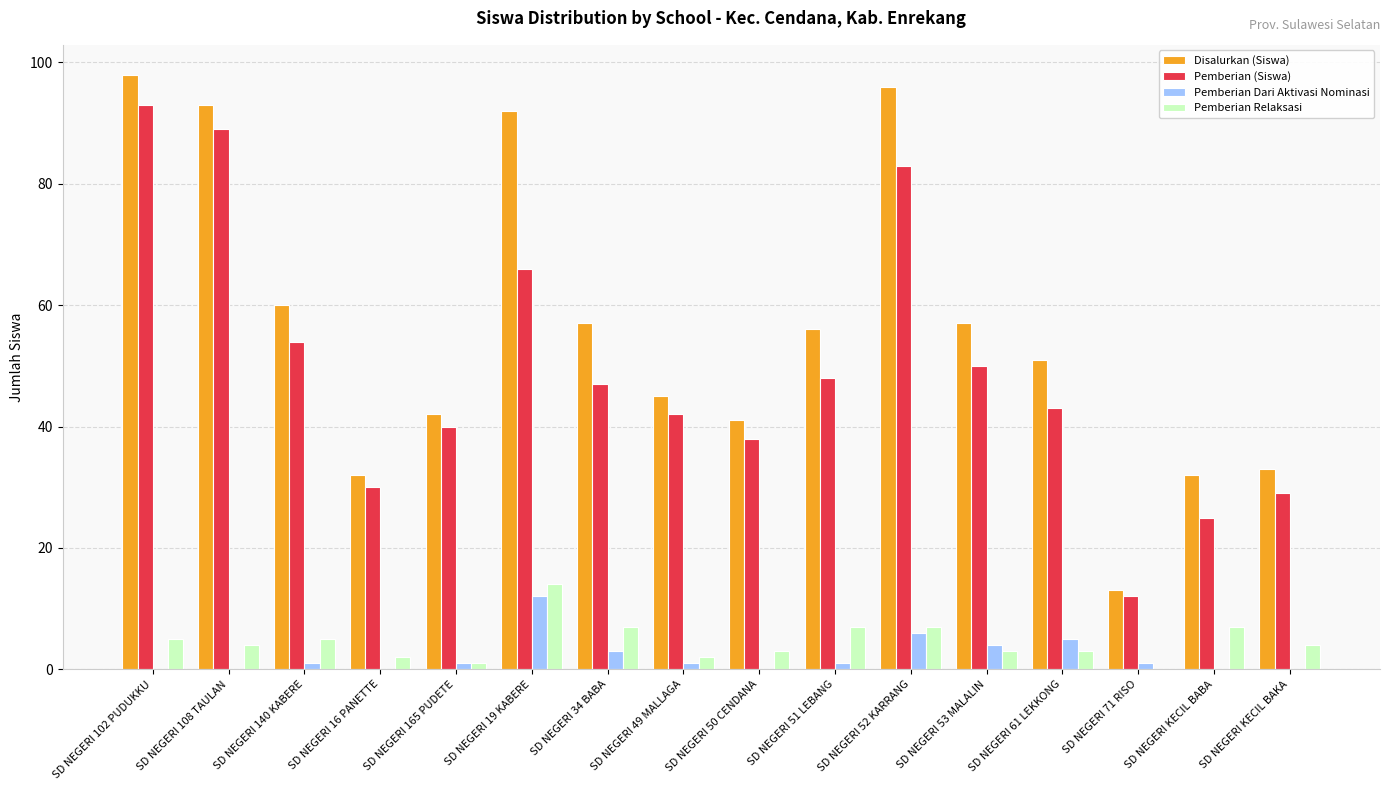

Which series has the largest total across all categories?

Disalurkan (Siswa)